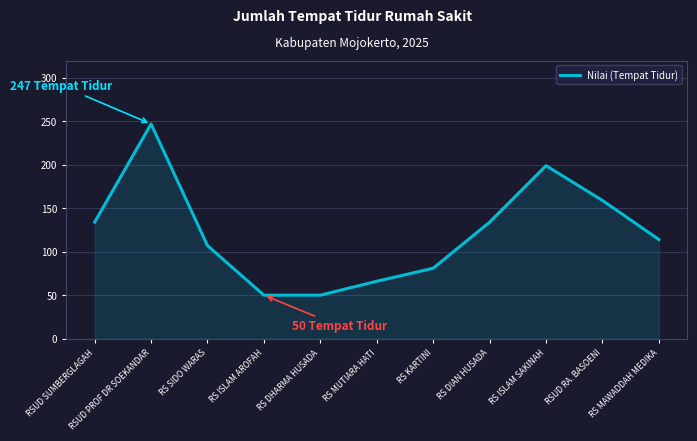

What position from the right is RS ISLAM SAKINAH?

3